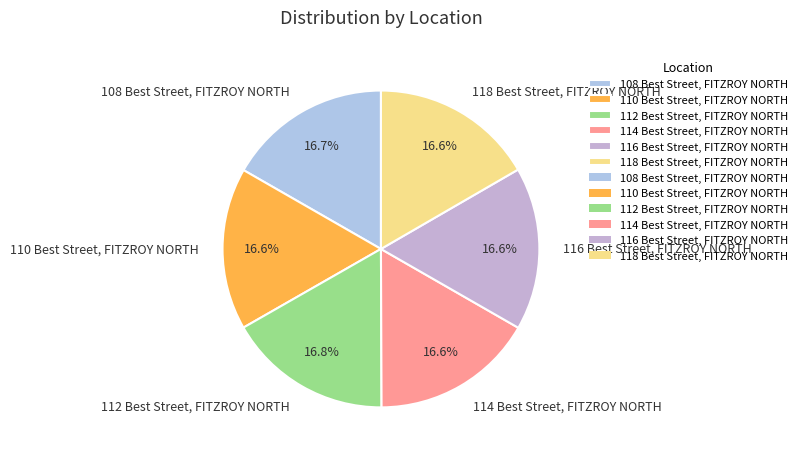

Is 118 Best Street, FITZROY NORTH the majority of the pie?

No